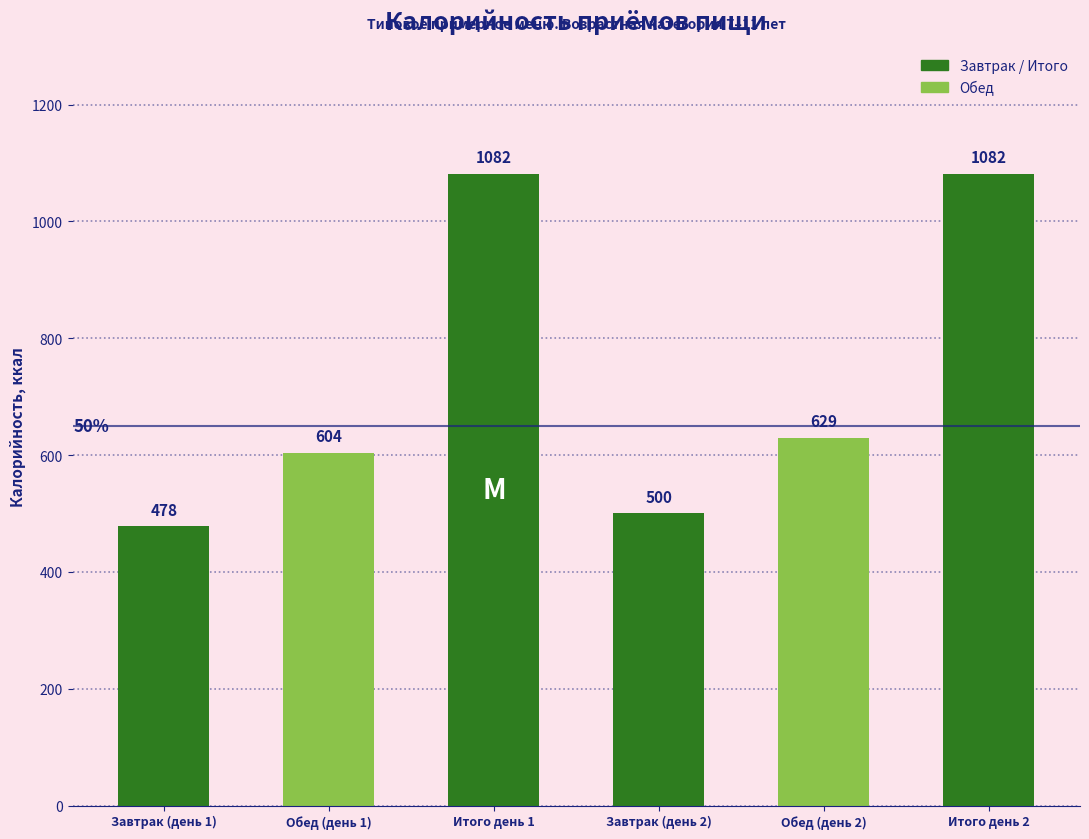

What is the value of the 6th bar from the left?

1081.9